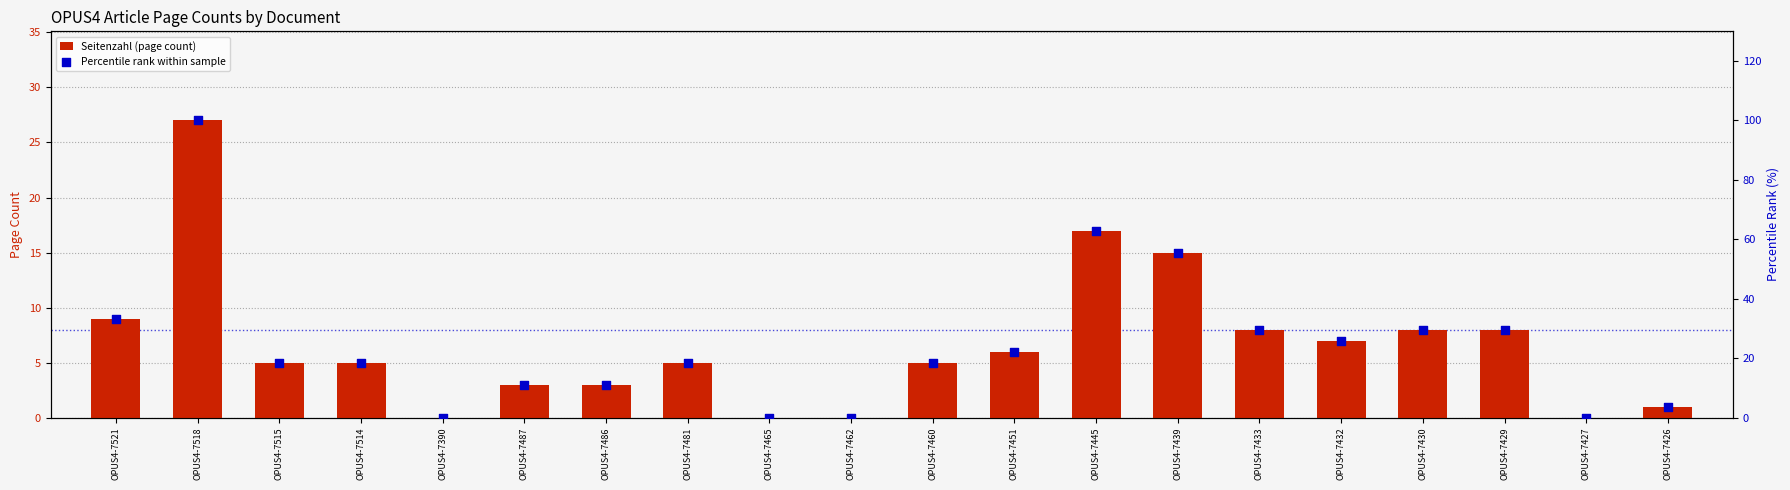

Is the value of Seitenzahl (page count) at OPUS4-7426 greater than the value of Percentile rank within sample at OPUS4-7433?

No